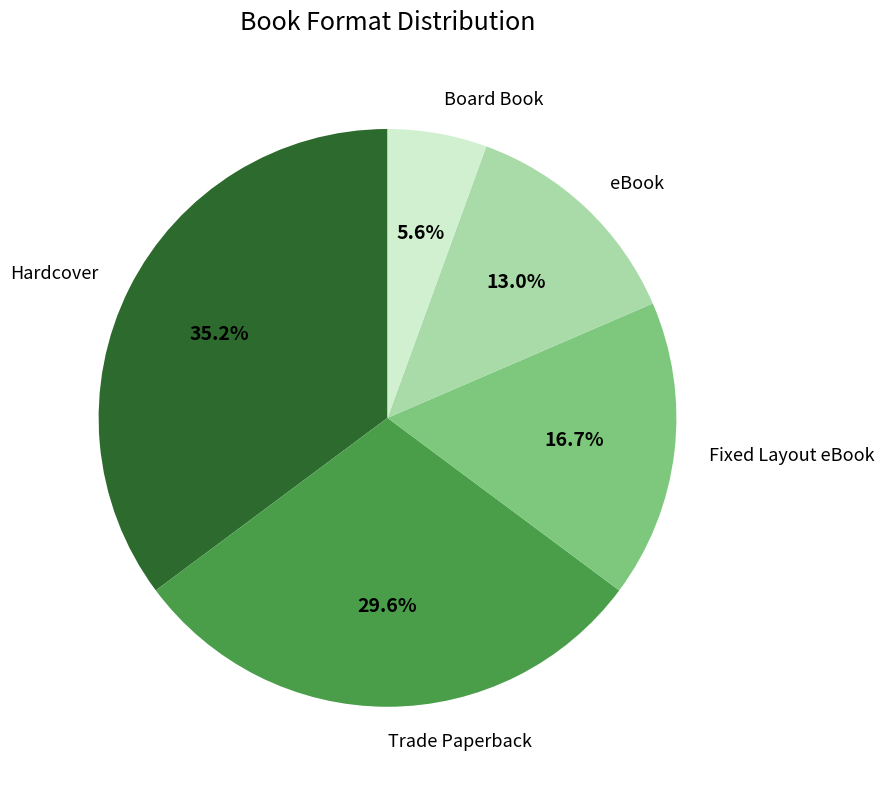

To the nearest percent, what is the average slice percentage?

20%